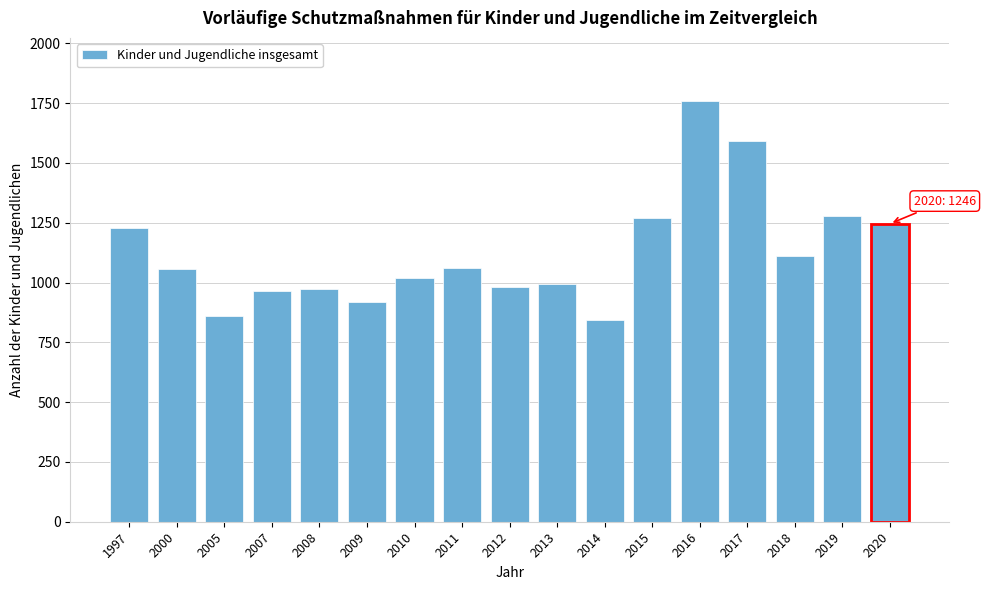

What is the sum of the values at 2008 and 2011?

2034